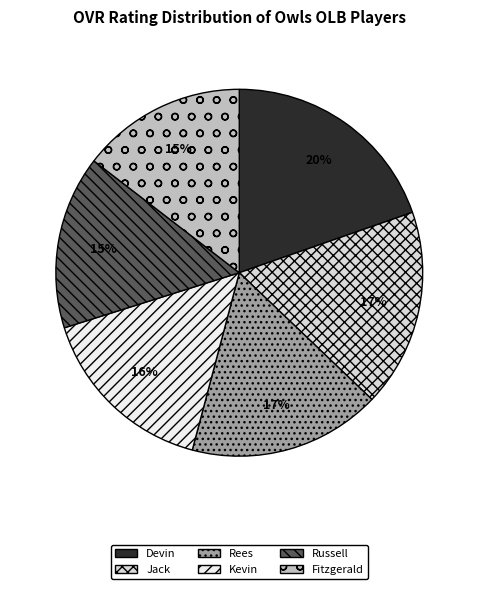

How many segments does this pie chart have?

6